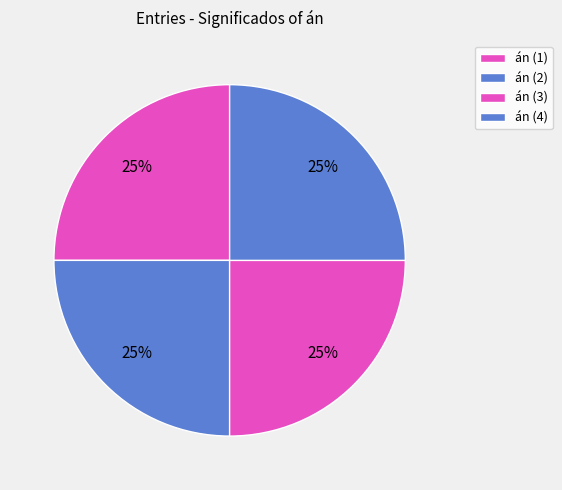

To the nearest percent, what portion does án (2) represent?

25%